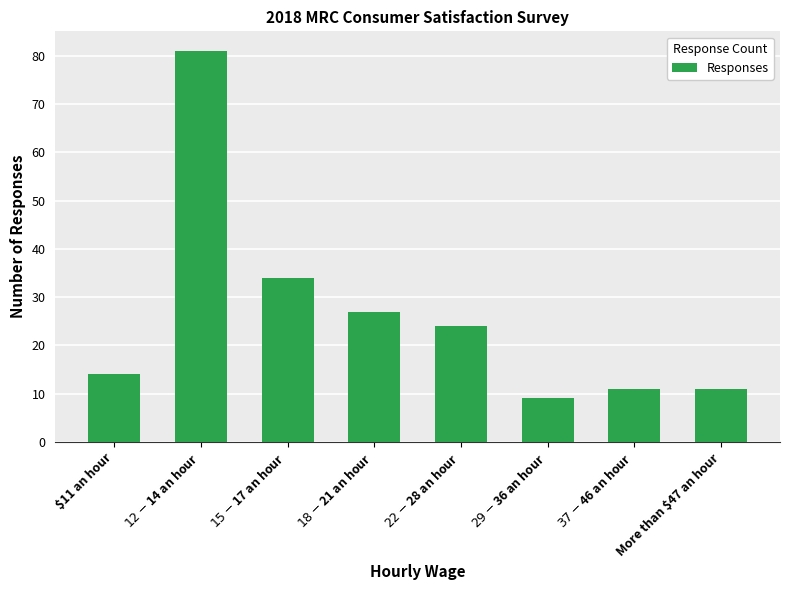

Reading right to left, what are all the values shown in this chart?

More than $47 an hour=11	$37 - $46 an hour=11	$29 - $36 an hour=9	$22 - $28 an hour=24	$18 - $21 an hour=27	$15 - $17 an hour=34	$12 - $14 an hour=81	$11 an hour=14